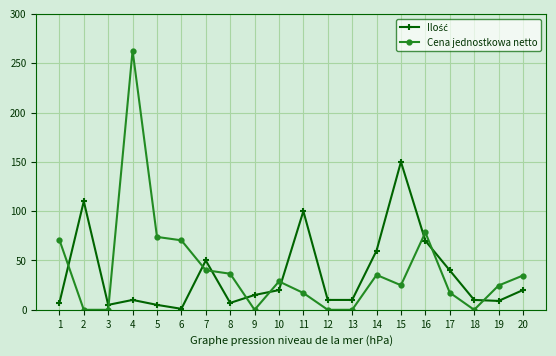

True or false: Cena jednostkowa netto has a value of 36.6 at 8.

True